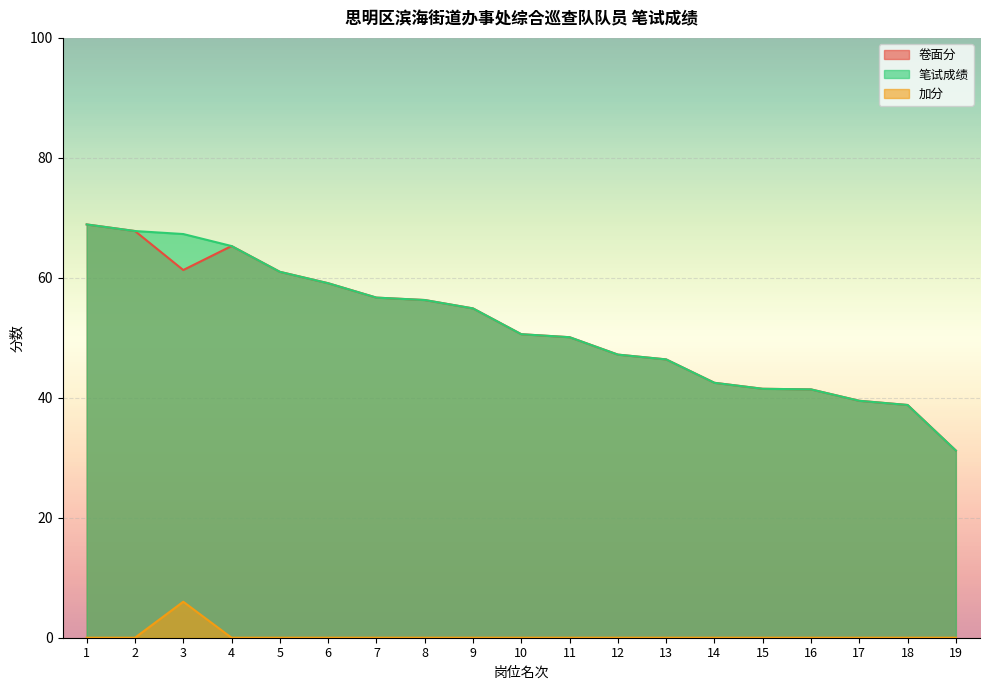

What is the sum of the 笔试成绩 values at 8 and 5?

117.3